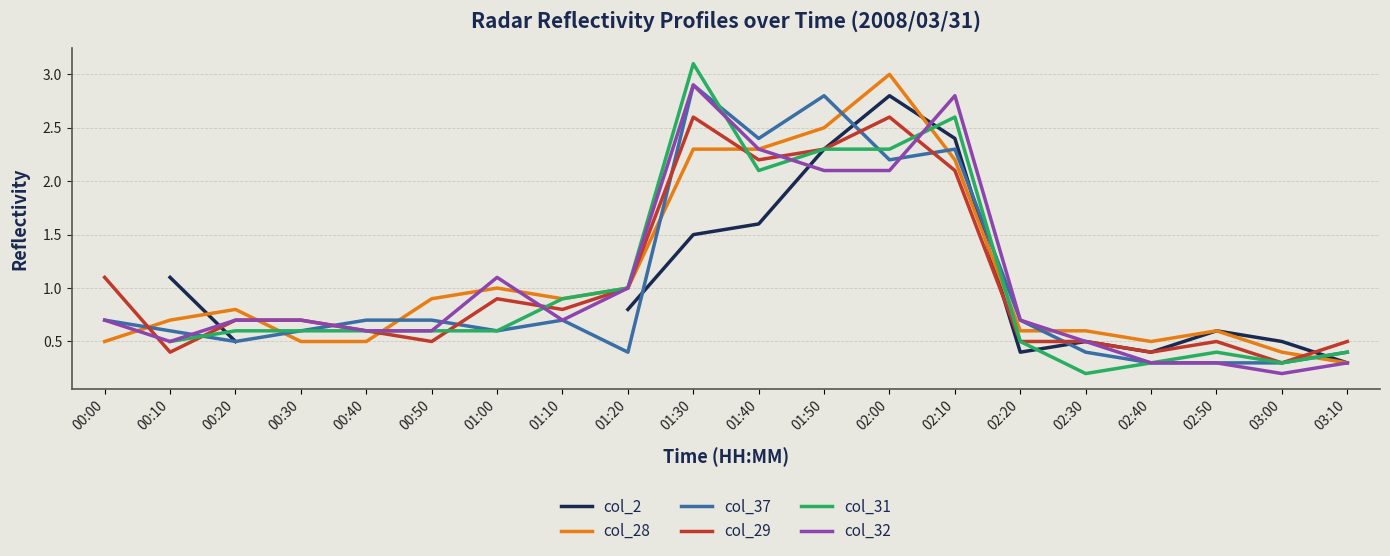

What is the highest value of the col_37 series?

2.9